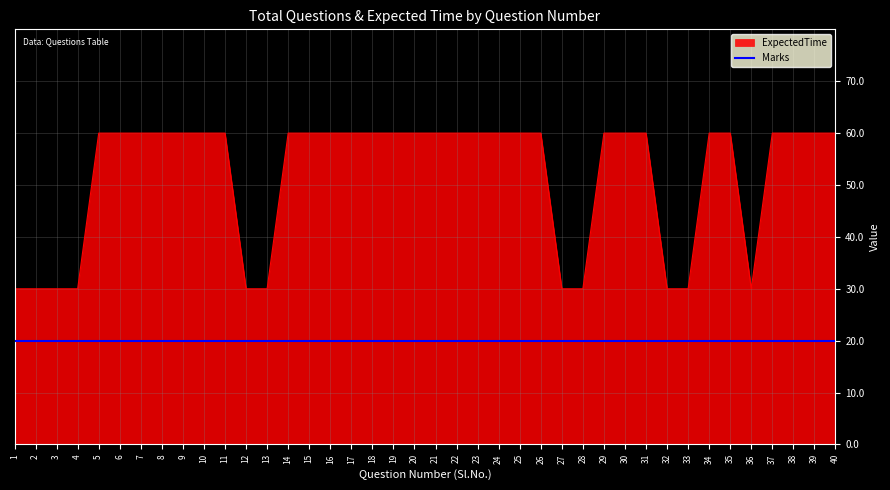

Which series has the largest total across all categories?

ExpectedTime